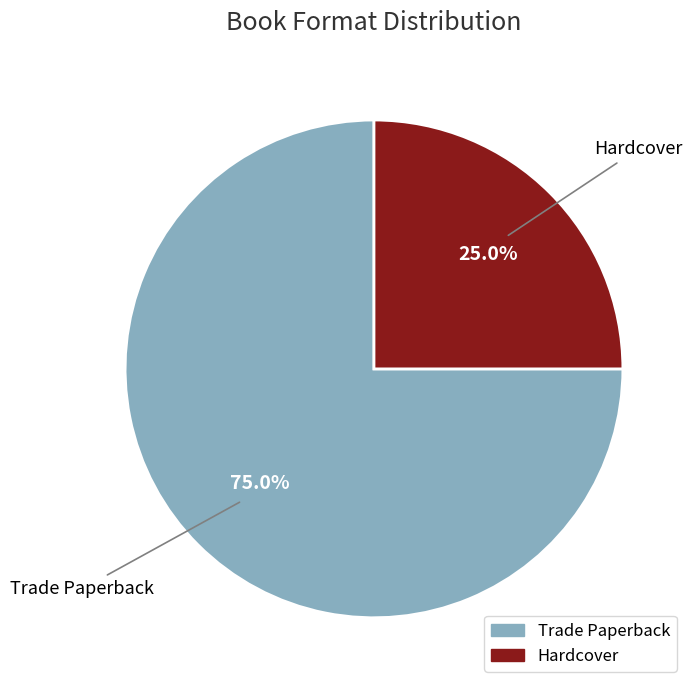

To the nearest percent, what is the average slice percentage?

50%